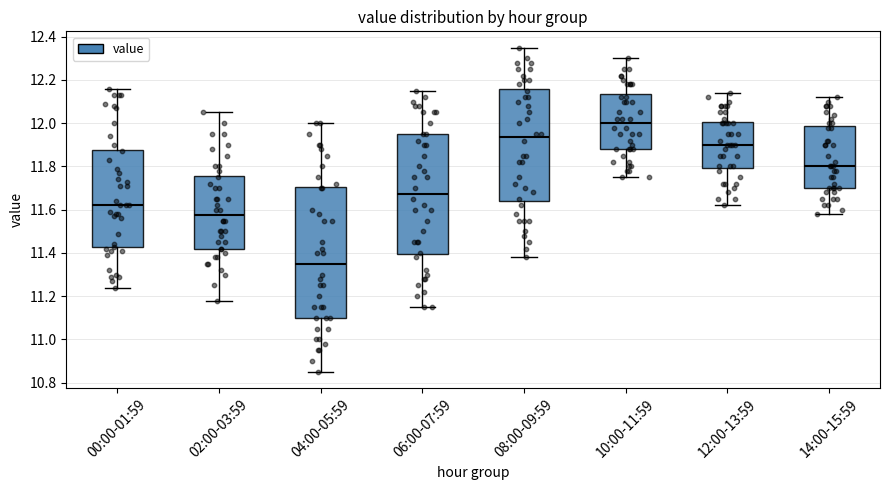

Reading left to right, read every box against the y-axis: the position of its median line, the range the box covers, and the ends of its whiskers. The values are not printed on the chart, so give them approximately, as read against the axis.

00:00-01:59: median 11.62, box 11.42 to 11.88, whiskers 11.24 to 12.16
02:00-03:59: median 11.58, box 11.42 to 11.76, whiskers 11.18 to 12.06
04:00-05:59: median 11.36, box 11.10 to 11.70, whiskers 10.86 to 12.00
06:00-07:59: median 11.68, box 11.40 to 11.96, whiskers 11.16 to 12.16
08:00-09:59: median 11.94, box 11.64 to 12.16, whiskers 11.38 to 12.36
10:00-11:59: median 12.00, box 11.88 to 12.14, whiskers 11.76 to 12.30
12:00-13:59: median 11.90, box 11.80 to 12.00, whiskers 11.62 to 12.14
14:00-15:59: median 11.80, box 11.70 to 11.98, whiskers 11.58 to 12.12